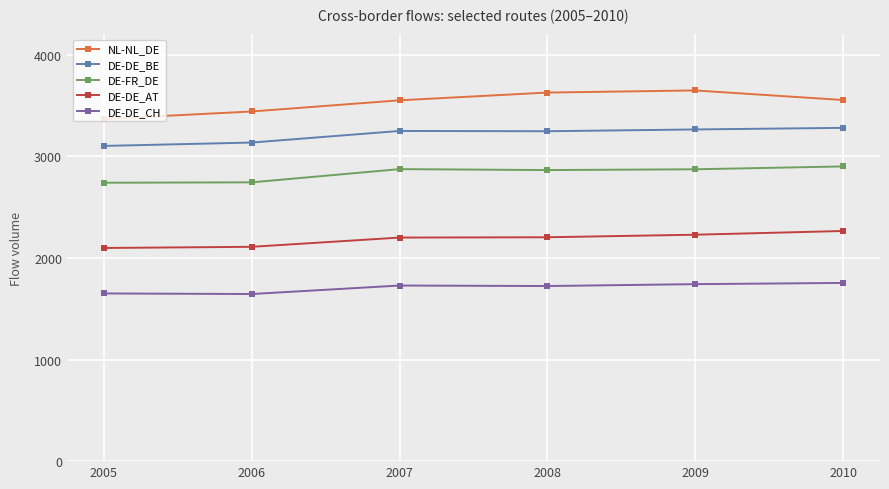

The value of DE-DE_CH at 2005 is 539.4. True or false?

False